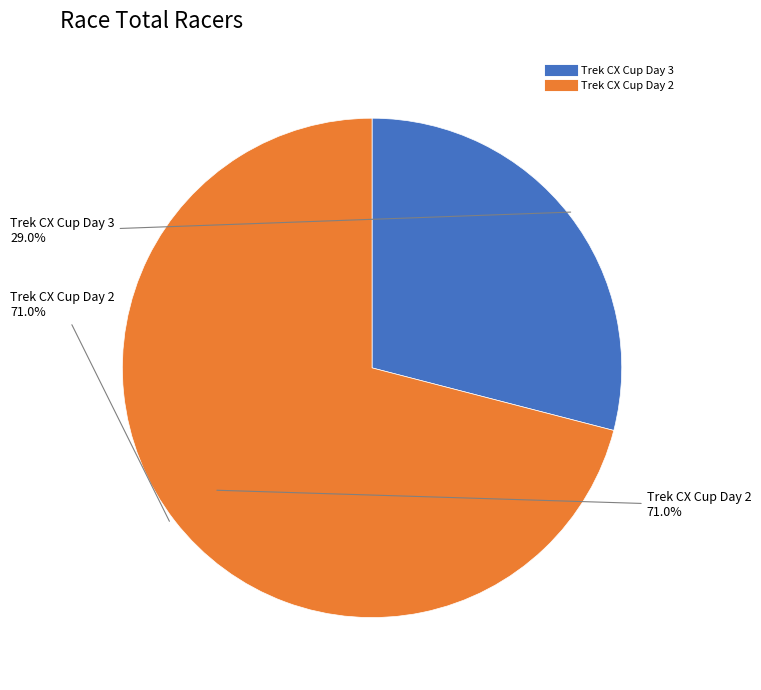

Is there a majority slice in this chart?

Yes